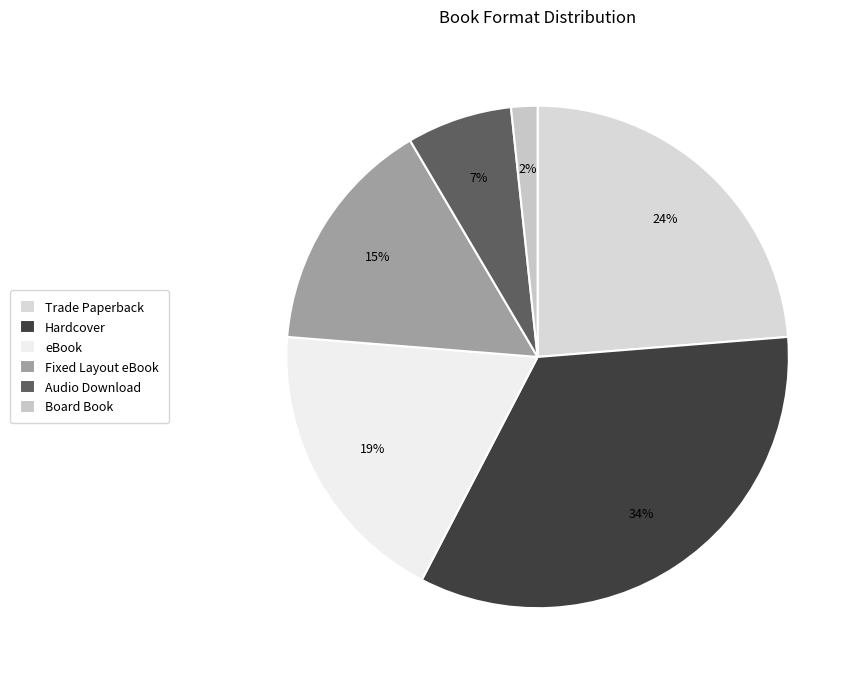

Which slice is the largest?

Hardcover